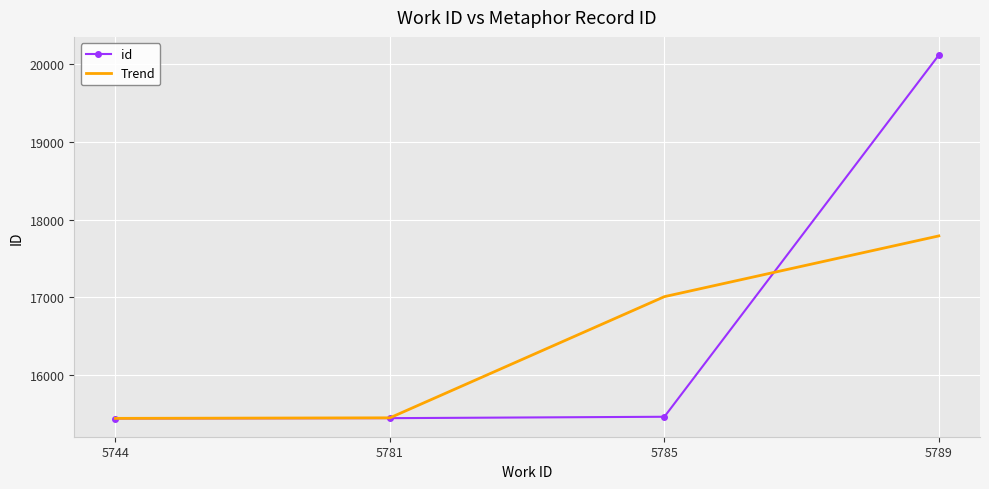

At which category is the sum across all series the highest?

5789